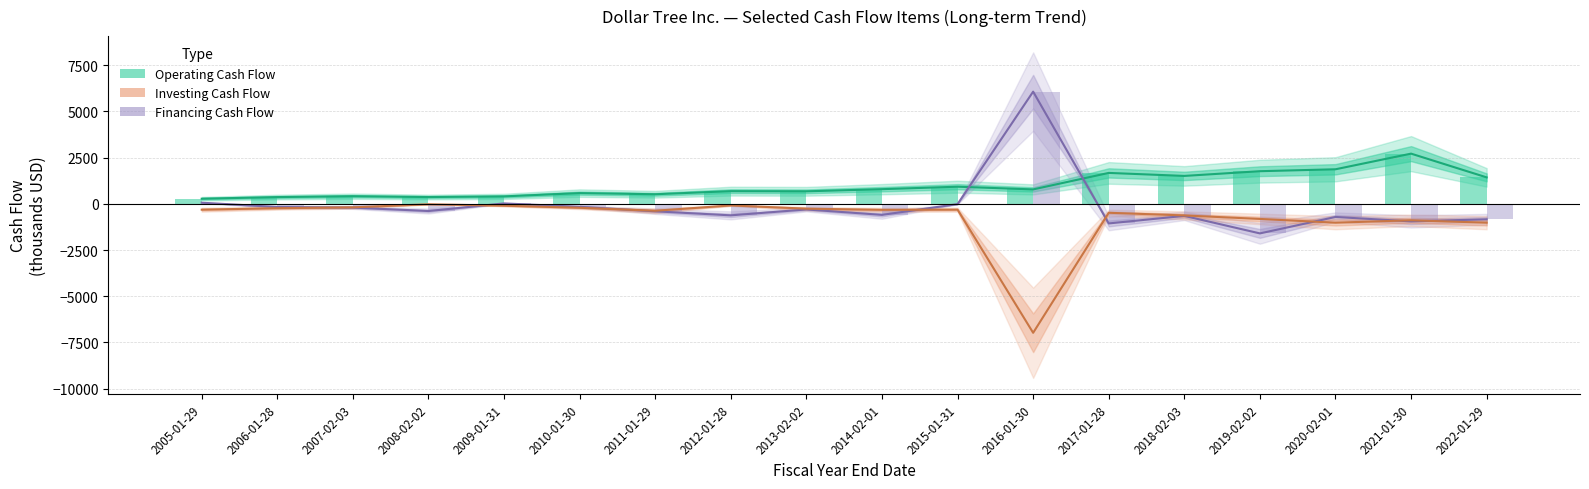

What is the greatest value displayed?

6070.4